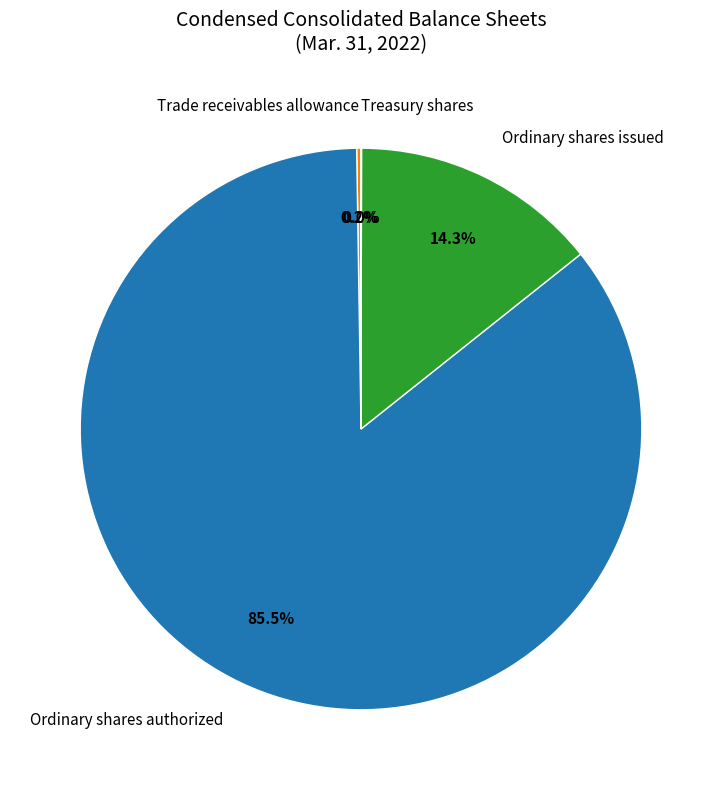

Between Ordinary shares authorized and Ordinary shares issued, which is larger?

Ordinary shares authorized